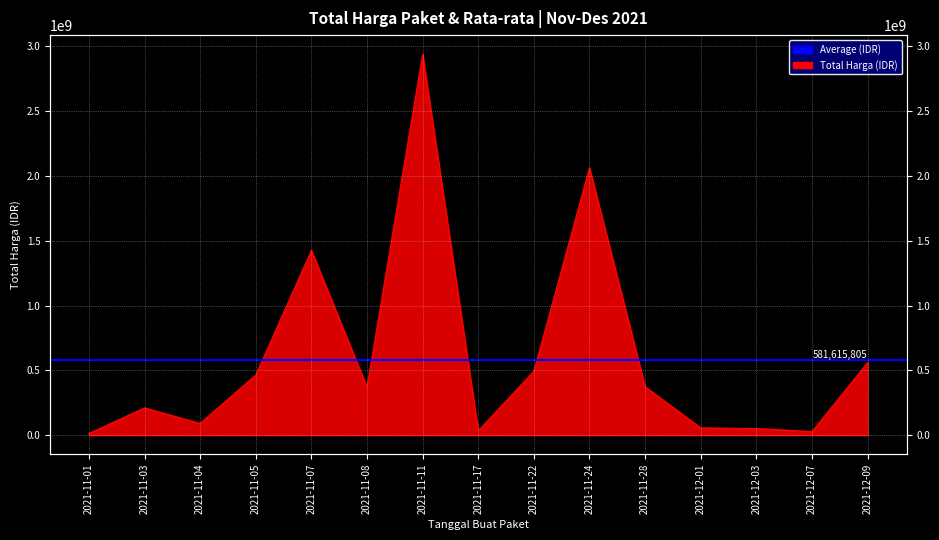

At which category does the data reach its first local peak?

2021-11-03